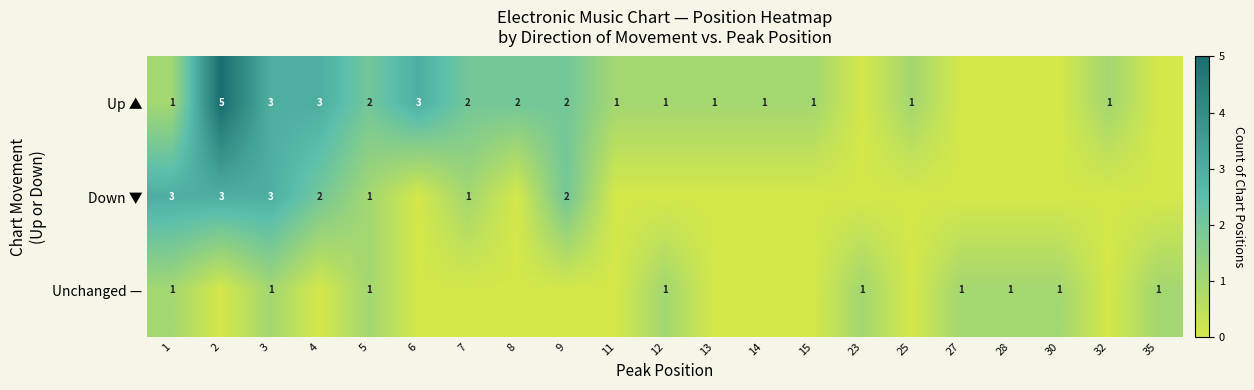

Is it true that Down ▼ equals 3 at 3?

True